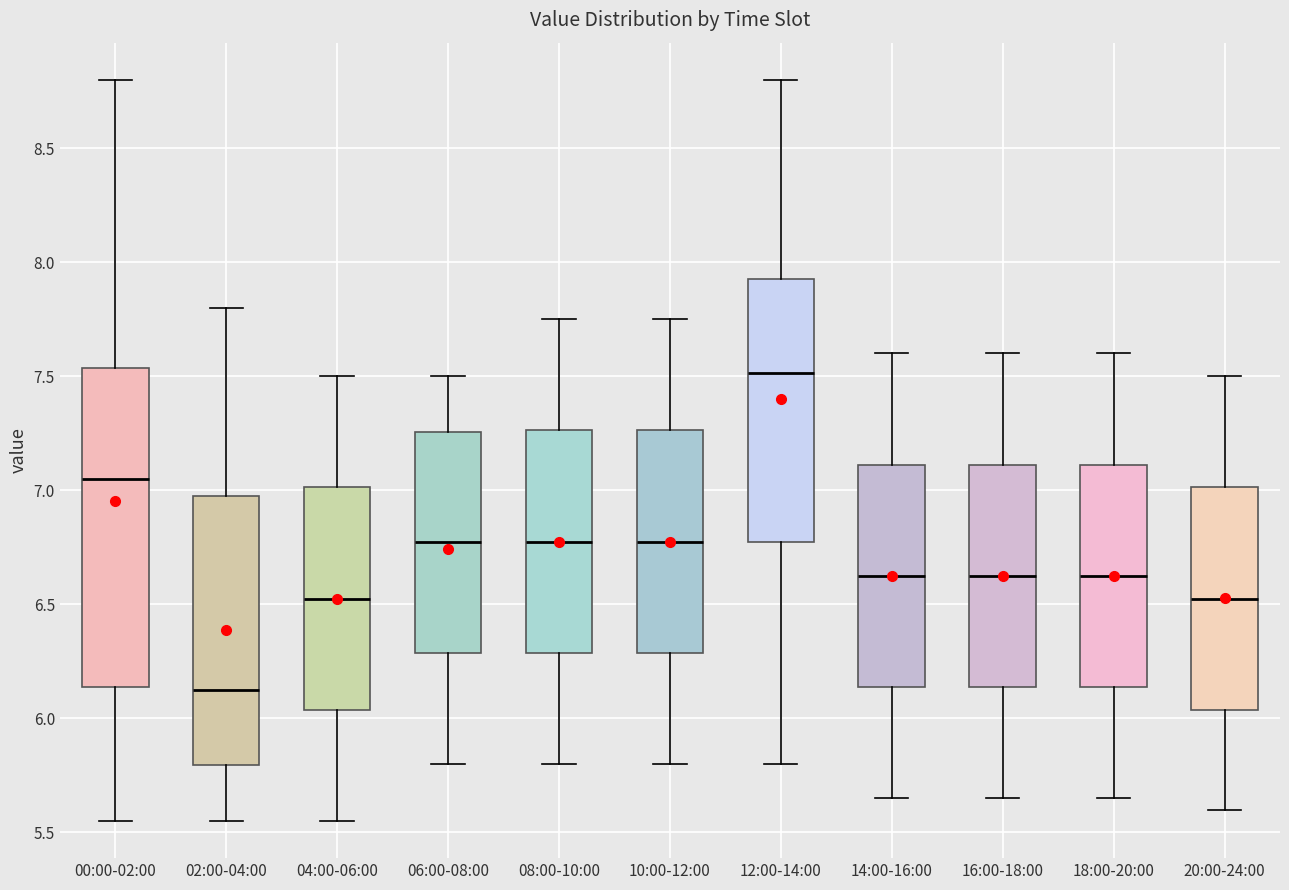

Which box has the lowest median line?

02:00-04:00